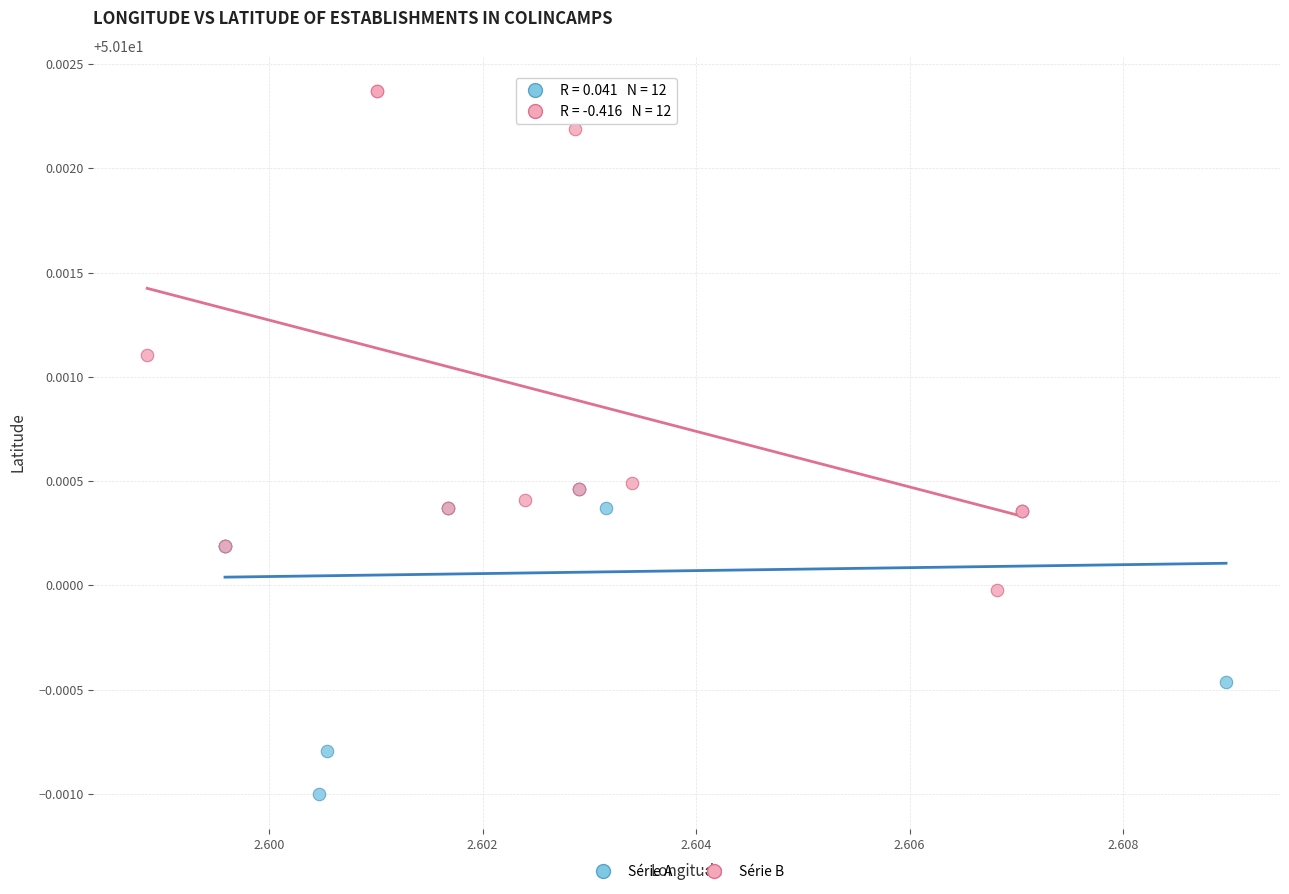

Which series reaches the minimum Y coordinate?

Série A